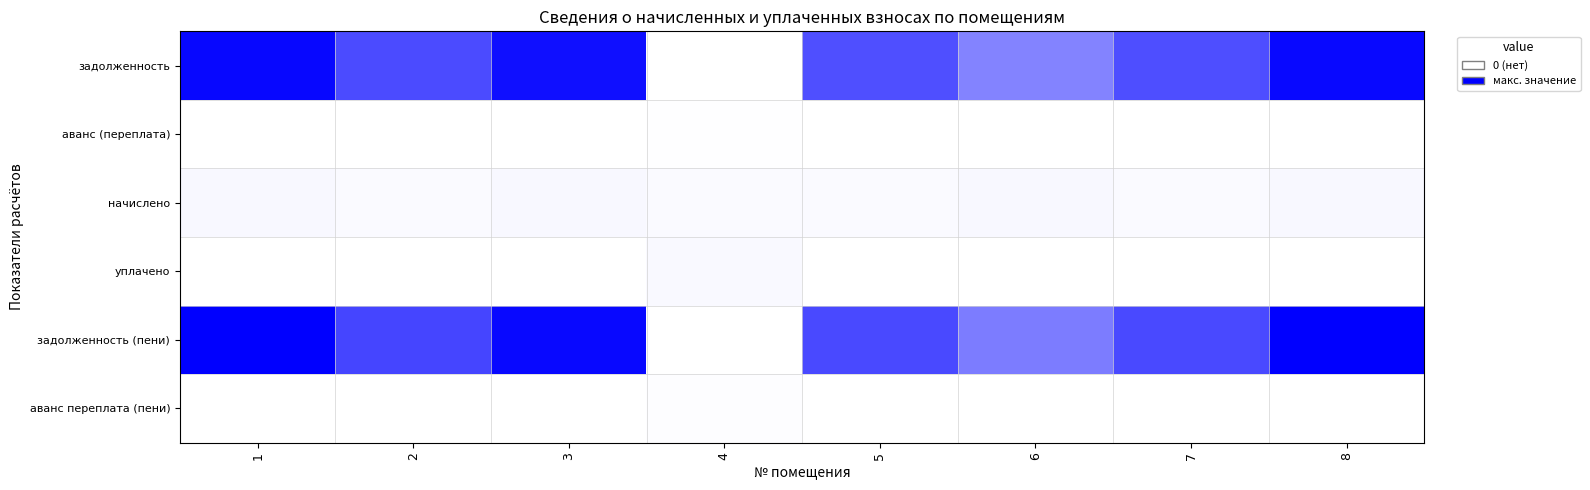

Reading left to right, what are all the values shown in this chart?

задолженность: 1=1.0	2=0.7	3=0.9	4=0.0	5=0.7	6=0.5	7=0.7	8=1.0
аванс (переплата): 1=0.0	2=0.0	3=0.0	4=0.0	5=0.0	6=0.0	7=0.0	8=0.0
начислено: 1=0.0	2=0.0	3=0.0	4=0.0	5=0.0	6=0.0	7=0.0	8=0.0
уплачено: 1=0.0	2=0.0	3=0.0	4=0.0	5=0.0	6=0.0	7=0.0	8=0.0
задолженность (пени): 1=1.0	2=0.7	3=1.0	4=0.0	5=0.7	6=0.5	7=0.7	8=1.0
аванс переплата (пени): 1=0.0	2=0.0	3=0.0	4=0.0	5=0.0	6=0.0	7=0.0	8=0.0